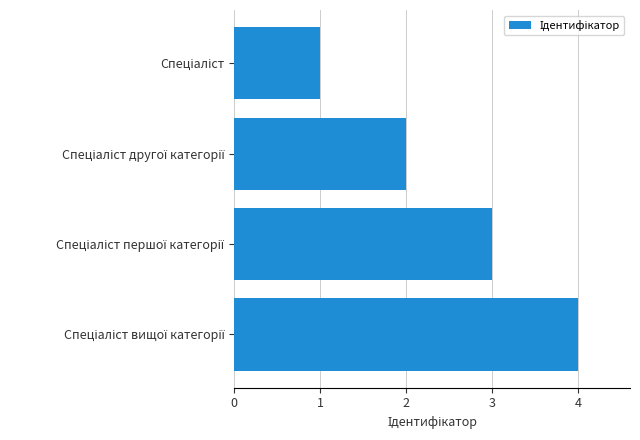

What is the sum of all values?

10